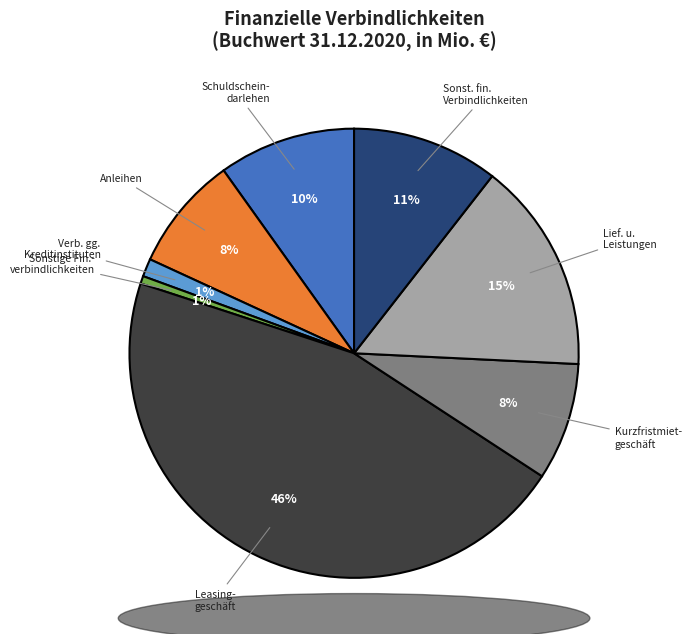

What percentage is the Schuldschein- darlehen slice, to the nearest percent?

10%